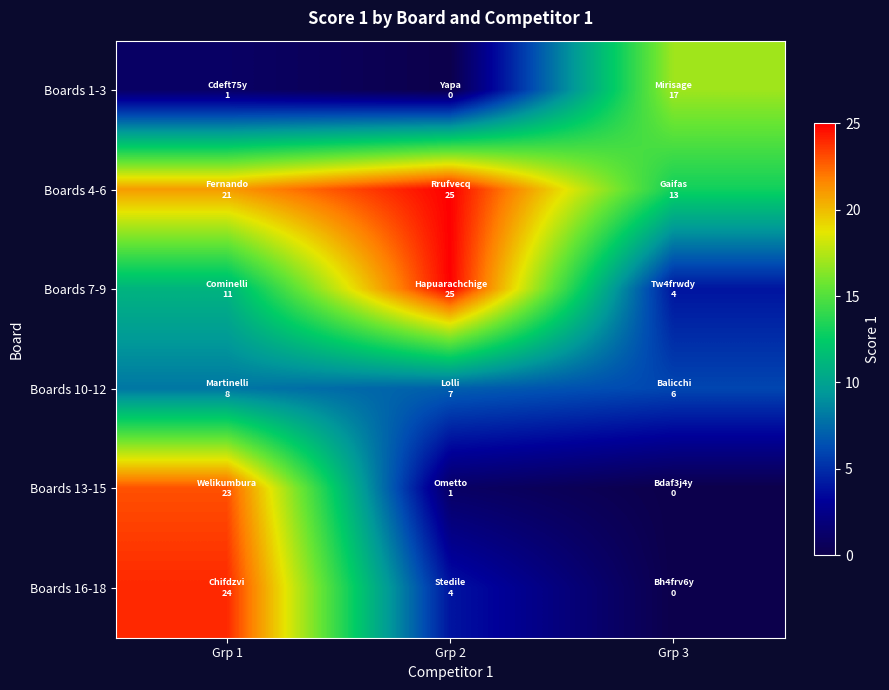

Which series has the largest total across all categories?

Boards 4-6